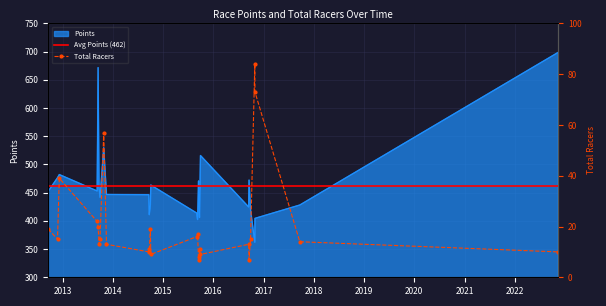

What is the minimum value for Points?

362.2